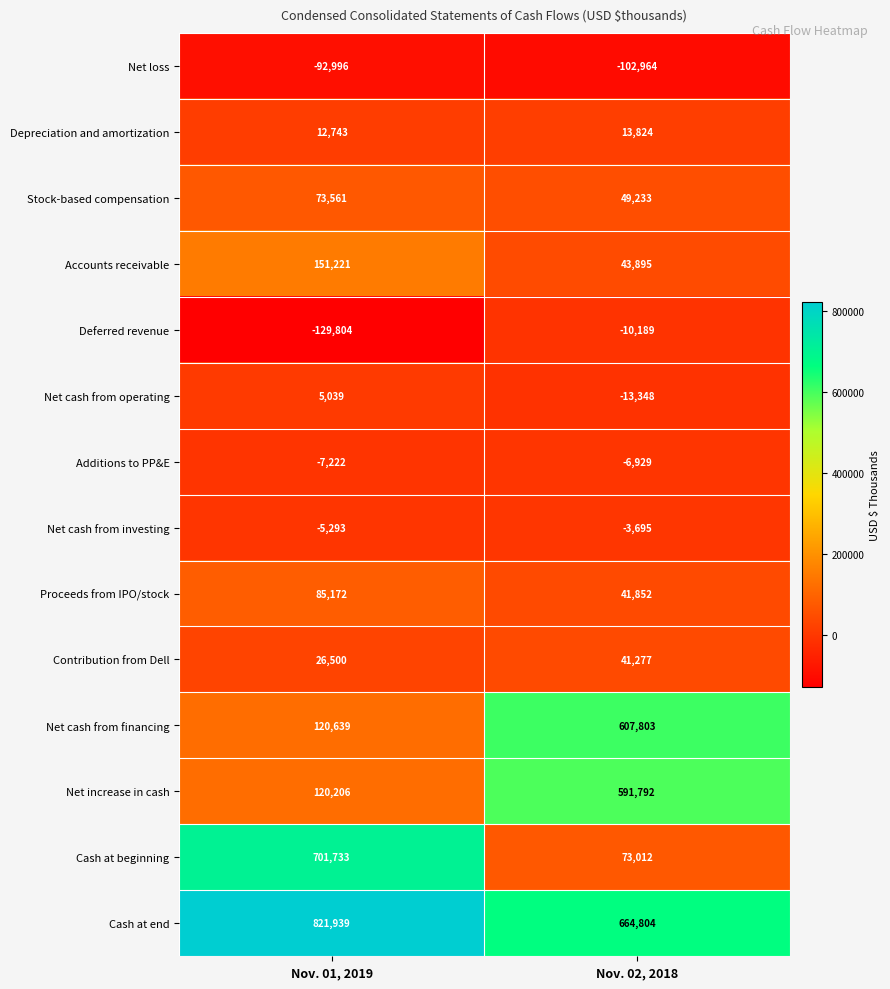

What is the lowest value of the Depreciation and amortization series?

12743